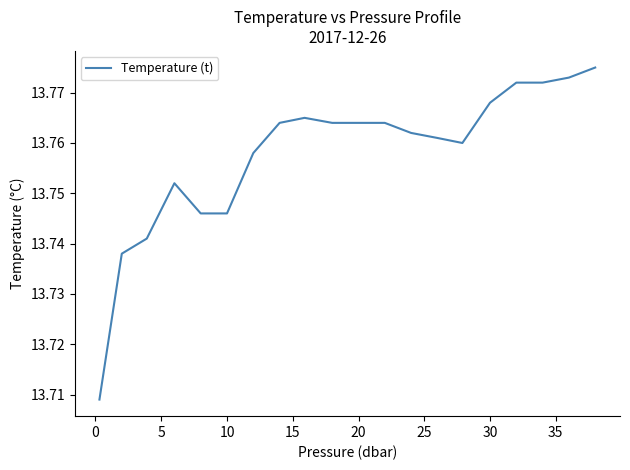

How many lines are shown in the chart?

1